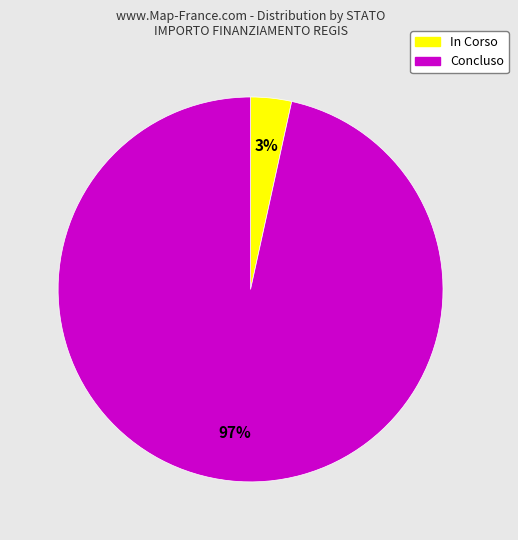

To the nearest percent, what is the average slice percentage?

50%